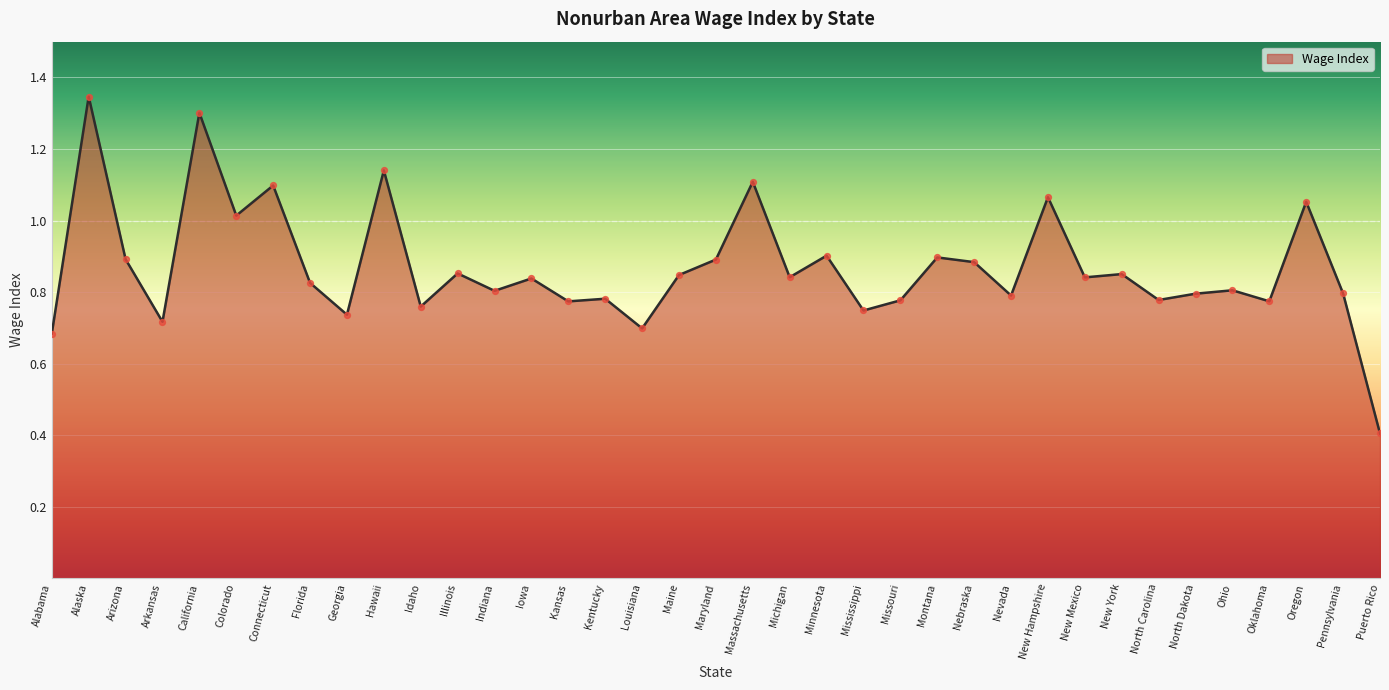

Between Montana and Idaho, which is larger?

Montana